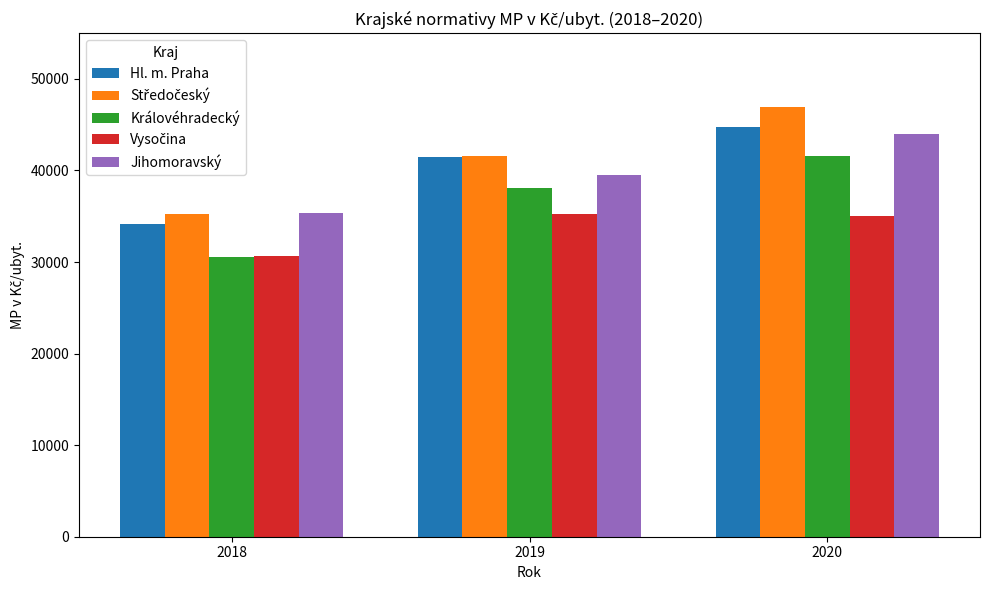

What is the value of the Hl. m. Praha bar at the 2nd from the left?

41441.2